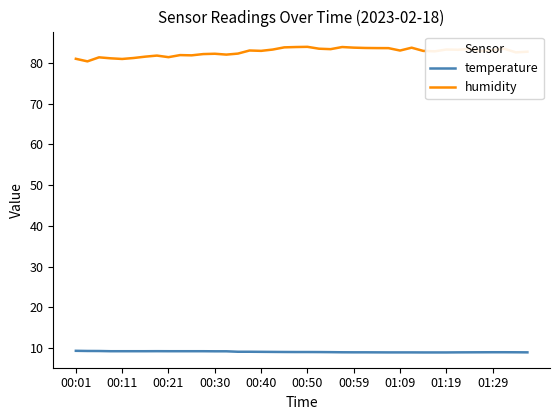

What is the greatest value displayed?

84.0